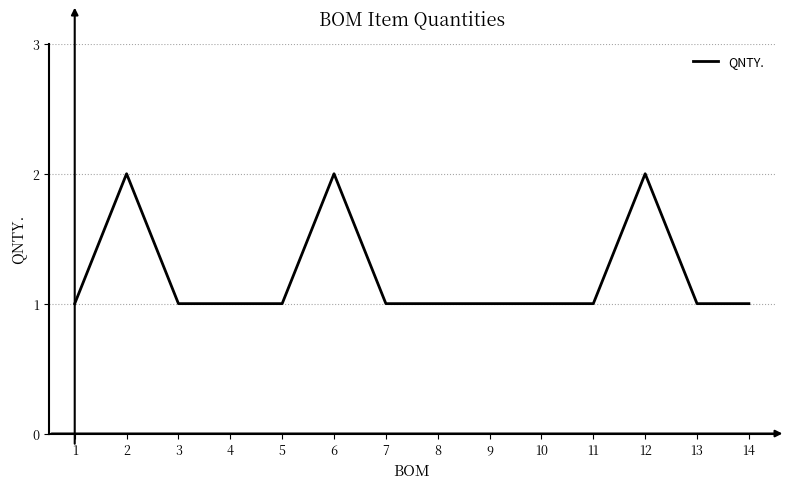

What value does the data have at 4?

1